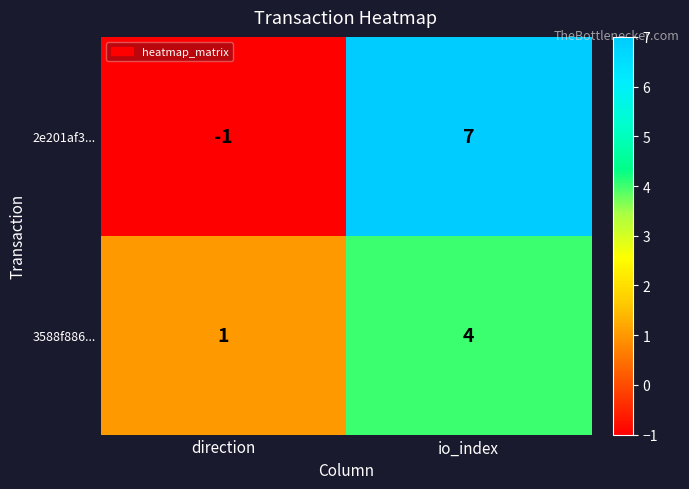

The 3588f886... series shows 0 at direction. True or false?

False